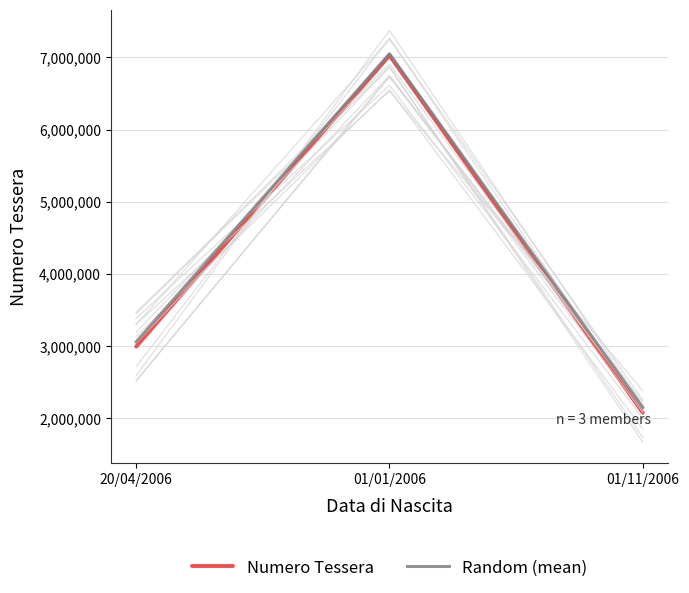

Is the value of Numero Tessera at 01/11/2006 greater than the value of Random (mean) at 01/01/2006?

No